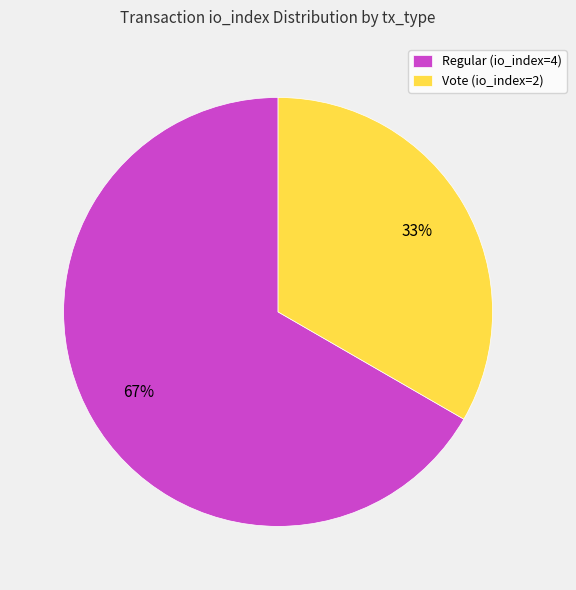

Combined, do Regular (io_index=4) and Vote (io_index=2) account for over 50%?

Yes